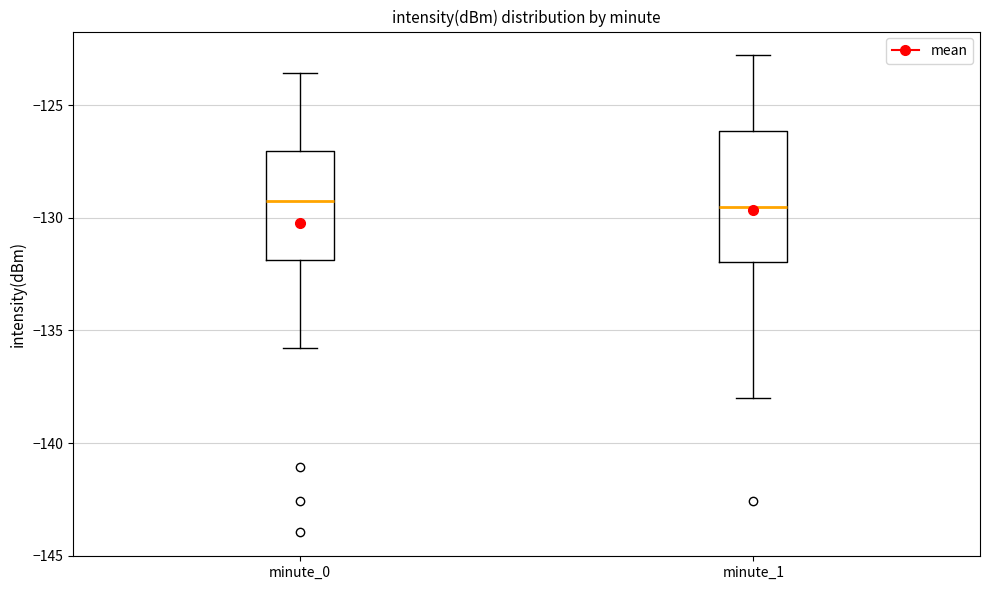

Reading left to right, transcribe this box plot: for each box, give where its median line is, the range the box spans, and where its two whiskers end, as read against the y-axis. The values are not printed on the chart, so give them approximately, as read against the axis.

minute_0: median -129.0, box -132.0 to -127.0, whiskers -136.0 to -123.5
minute_1: median -129.5, box -132.0 to -126.0, whiskers -138.0 to -123.0